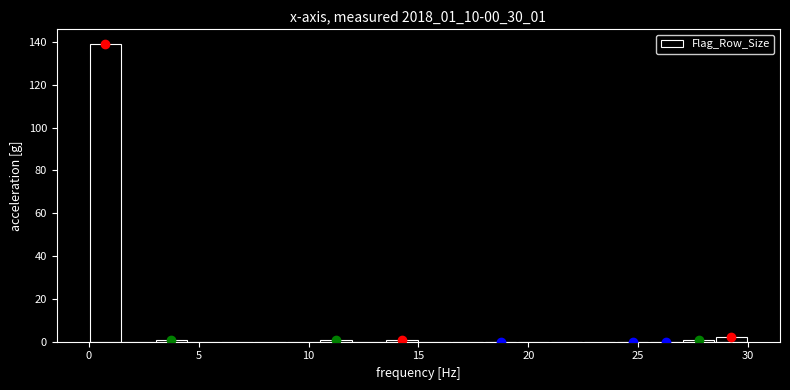

Around what value on the x-axis is the tallest bar? Give the approximate position of its centre, as read against the axis.

1.0